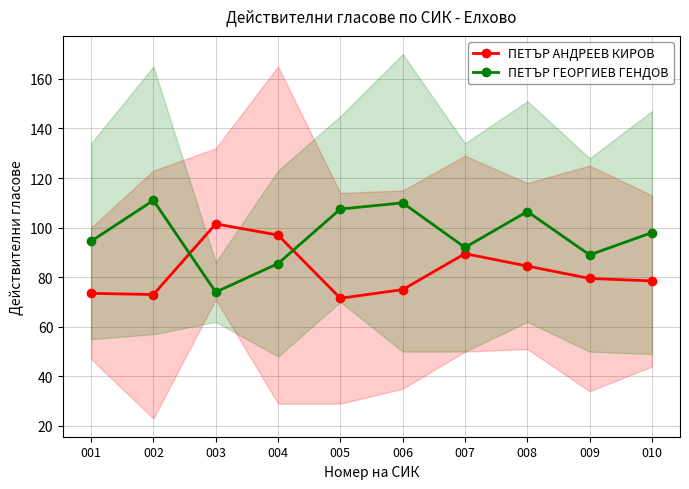

Reading right to left, extract all data points from this chart.

ПЕТЪР АНДРЕЕВ КИРОВ: 78.5	79.5	84.5	89.5	75.0	71.5	97.0	101.5	73.0	73.5
ПЕТЪР ГЕОРГИЕВ ГЕНДОВ: 98.0	89.0	106.5	92.0	110.0	107.5	85.5	74.0	111.0	94.5